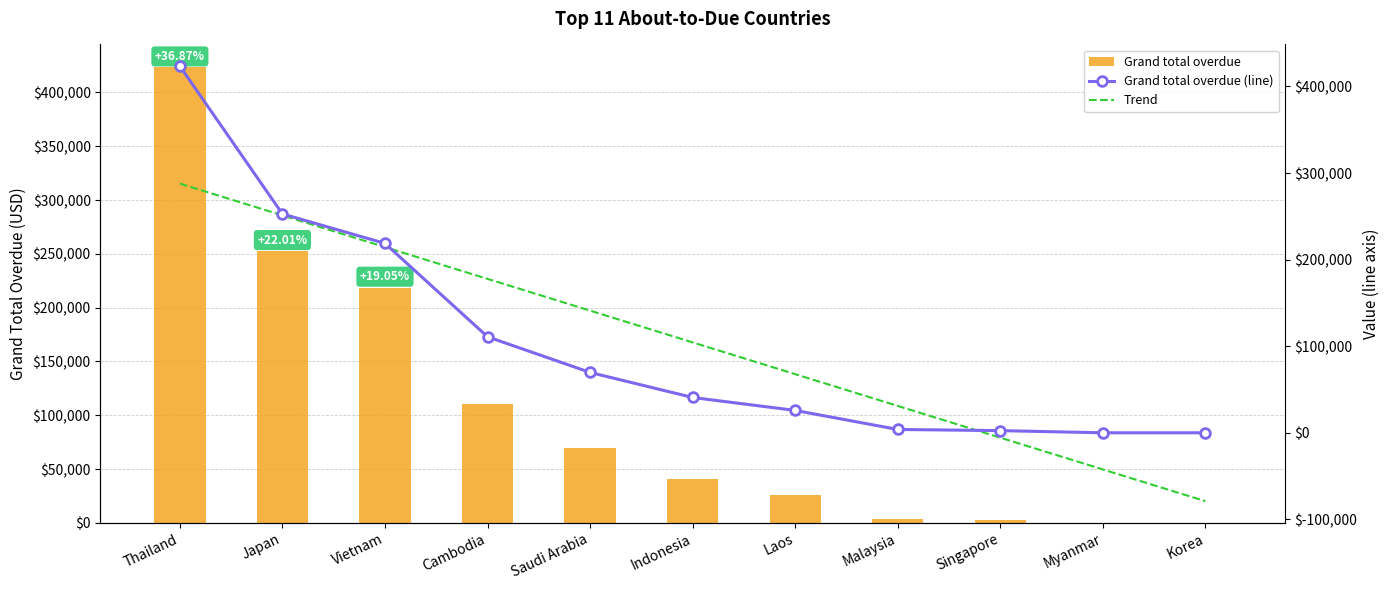

Reading left to right, transcribe all the data shown in this chart.

Grand total overdue: Thailand=423406.6	Japan=252781.4	Vietnam=218734.8	Cambodia=110871.0	Saudi Arabia=69716.0	Indonesia=40773.0	Laos=25839.0	Malaysia=3846.4	Singapore=2486.0	Myanmar=0.0	Korea=0.0
Grand total overdue (line): Thailand=423406.6	Japan=252781.4	Vietnam=218734.8	Cambodia=110871.0	Saudi Arabia=69716.0	Indonesia=40773.0	Laos=25839.0	Malaysia=3846.4	Singapore=2486.0	Myanmar=0.0	Korea=0.0
Trend: Thailand=287806.3	Japan=251126.0	Vietnam=214445.8	Cambodia=177765.5	Saudi Arabia=141085.2	Indonesia=104404.9	Laos=67724.6	Malaysia=31044.4	Singapore=-5635.9	Myanmar=-42316.2	Korea=-78996.5